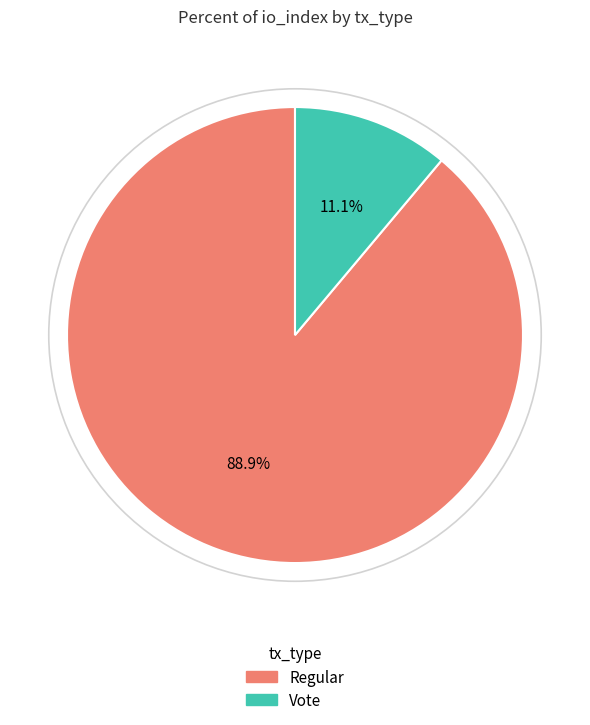

What percentage is the Regular slice, to the nearest percent?

89%